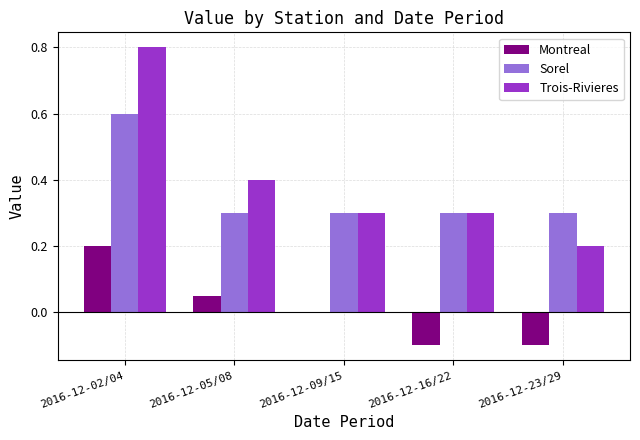

The value of Trois-Rivieres at 2016-12-16/22 is 0.4. True or false?

False